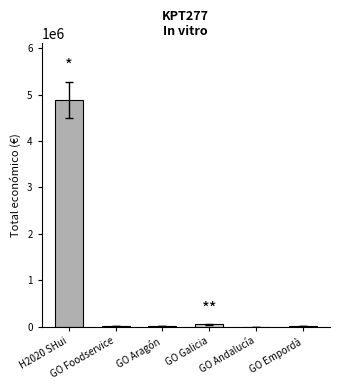

At which category does the chart reach its peak across all series?

H2020 SHui